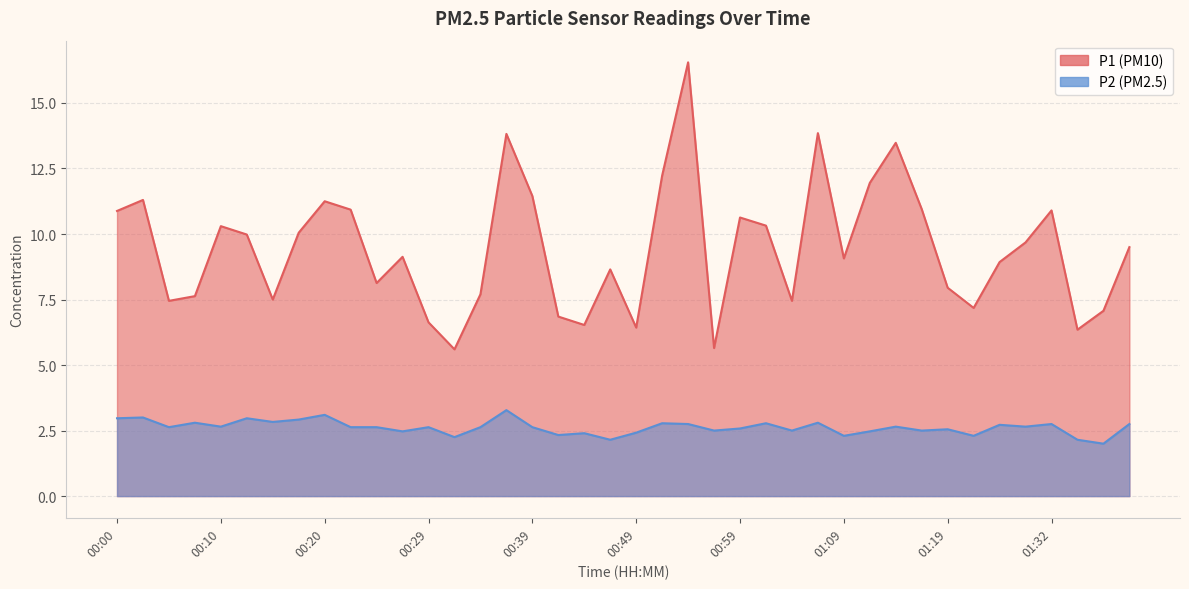

True or false: P2 has a value of 1.6 at 00:39.

False